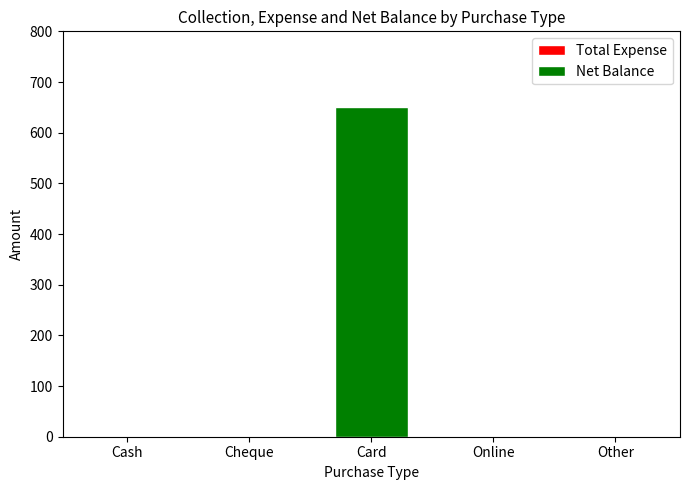

Reading left to right, list all the values displayed in this chart.

Cash=0	Cheque=0	Card=650	Online=0	Other=0